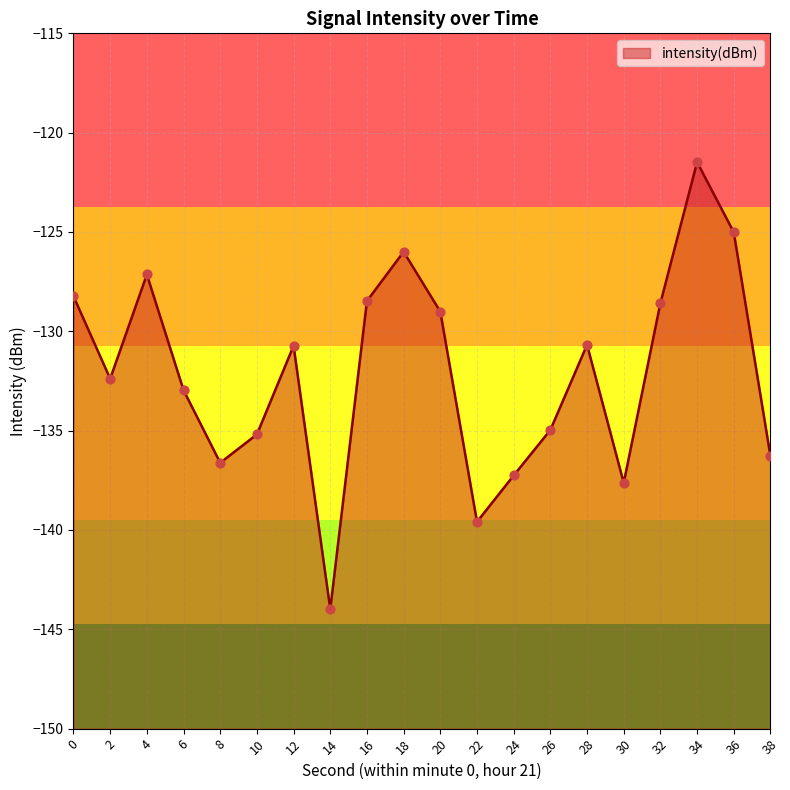

Which has a higher value, 30 or 14?

30